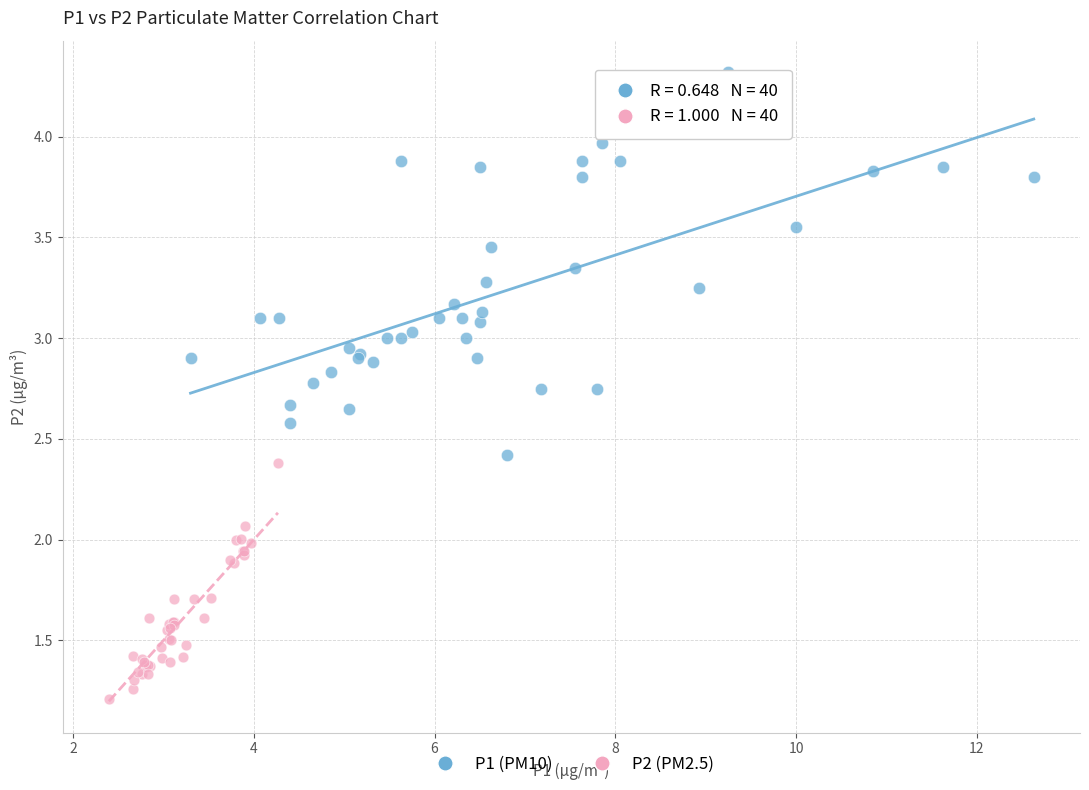

Which series has the largest Y range (max minus min)?

P1 (PM10)